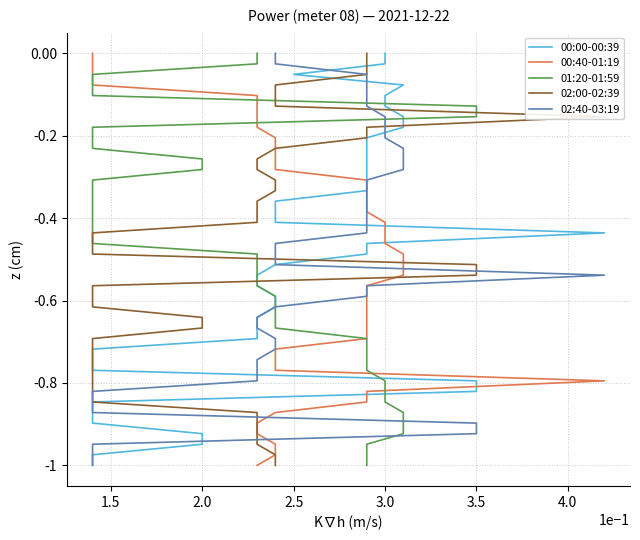

Is it true that 02:40-03:19 equals -0.2 at 3.0?

False